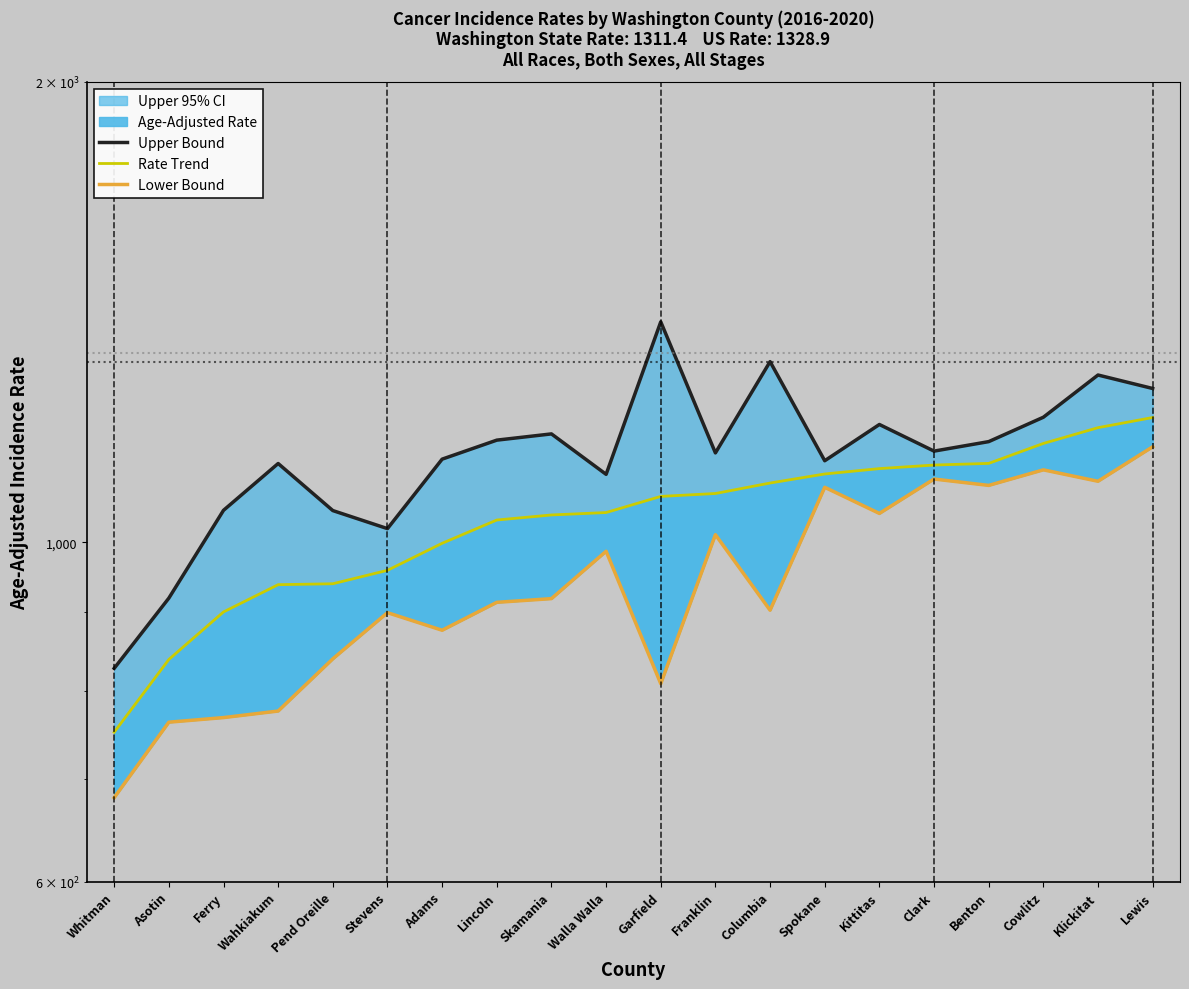

What is the minimum value shown in the chart?

681.0